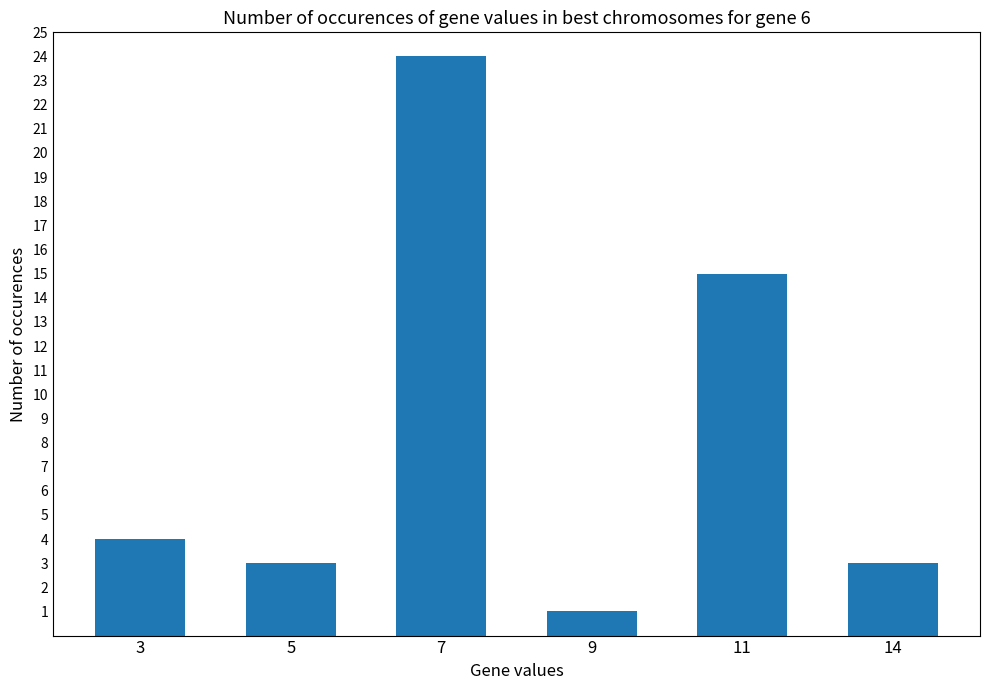

What is the ratio of the value at 11 to the value at 14?

5.0